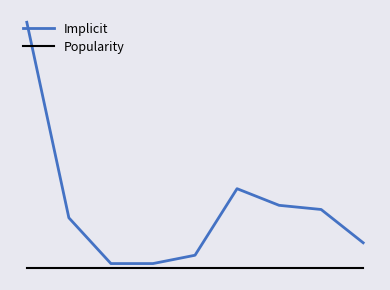

Which series has the widest spread of values?

Implicit